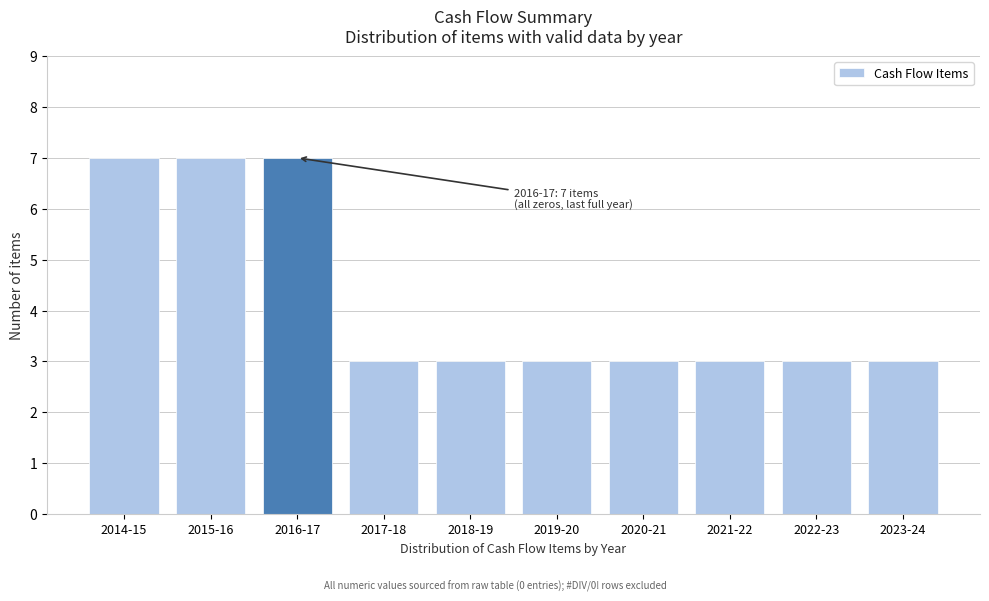

Reading right to left, list all the values displayed in this chart.

2023-24=3	2022-23=3	2021-22=3	2020-21=3	2019-20=3	2018-19=3	2017-18=3	2016-17=7	2015-16=7	2014-15=7